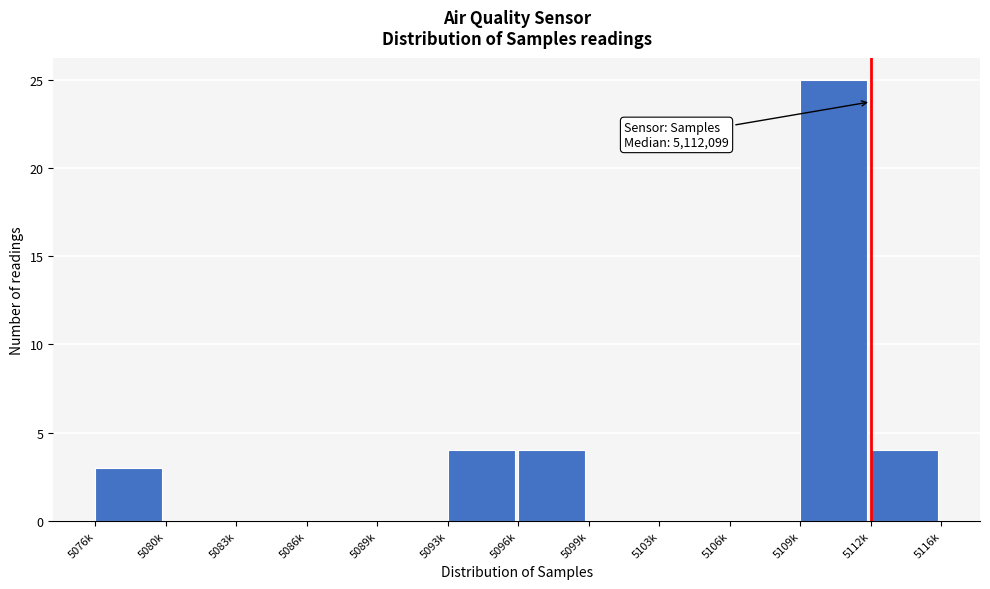

Reading left to right, extract all data points from this chart.

5076k=3	5080k=0	5083k=0	5086k=0	5089k=0	5093k=4	5096k=4	5099k=0	5103k=0	5106k=0	5109k=25	5112k=4